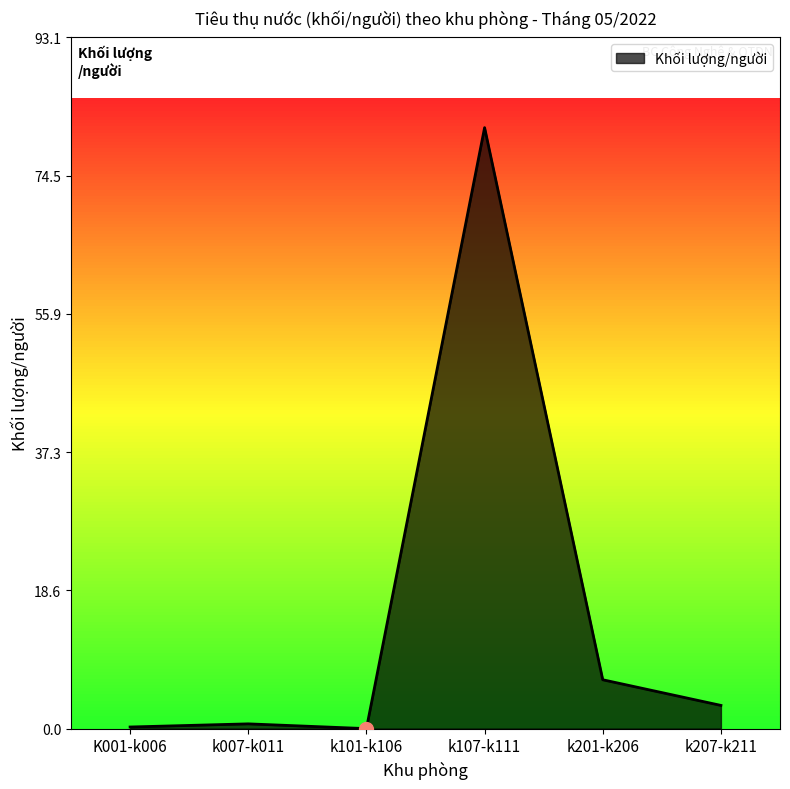

What is the sum of the values at k107-k111 and k007-k011?

81.6